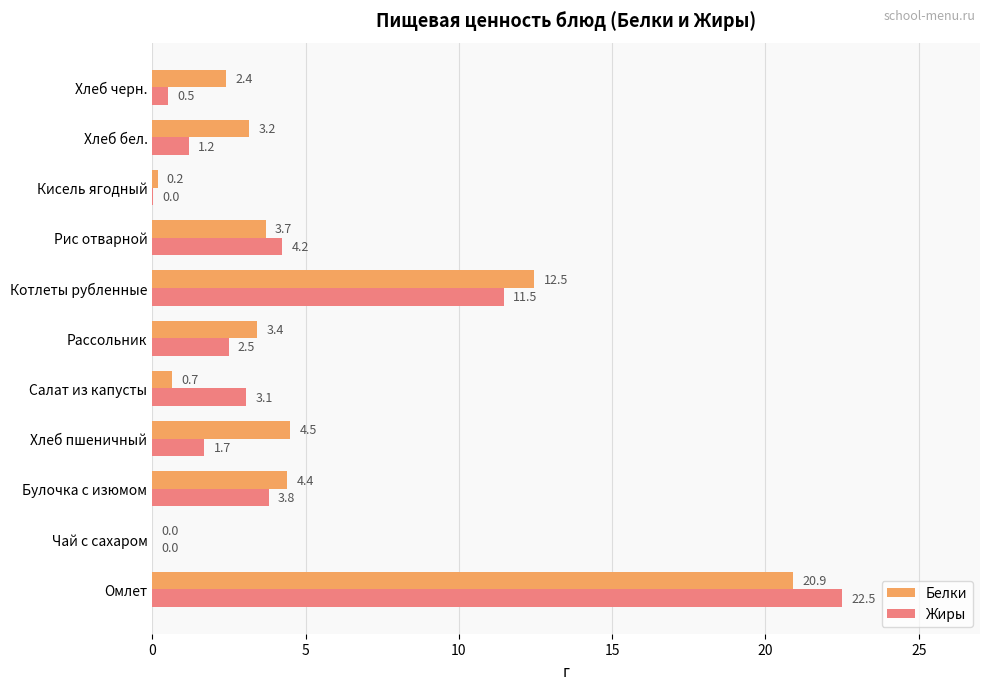

The Белки series shows 2.8 at Котлеты рубленные. True or false?

False